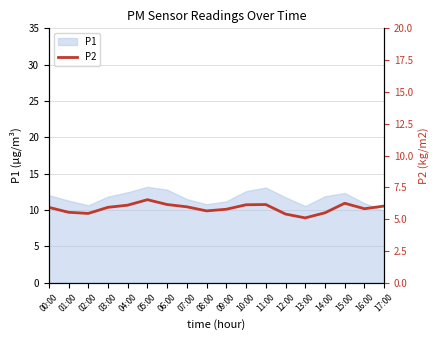

What is the minimum value for P1?

9.9